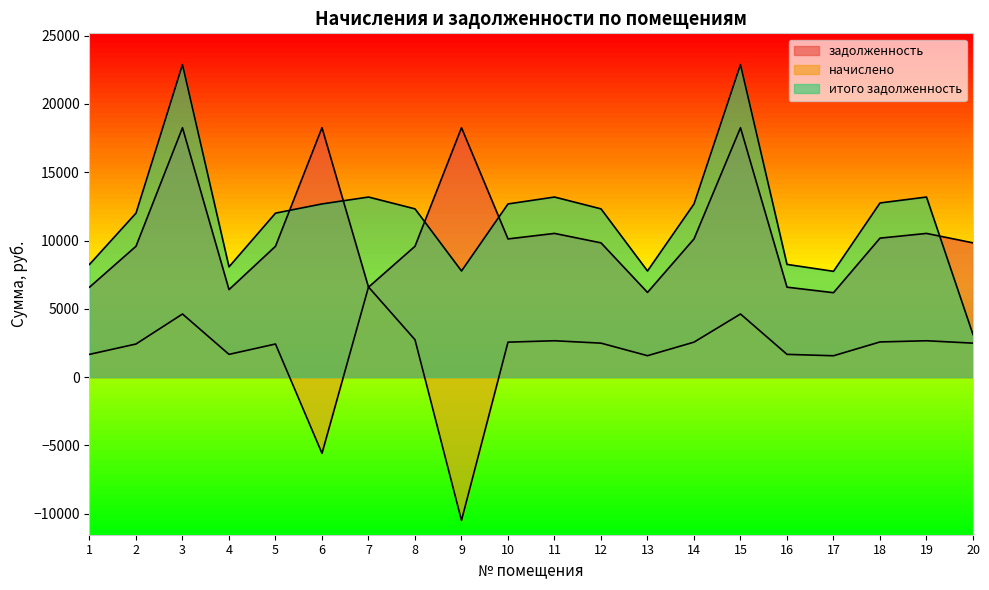

Which category has the lowest value in the задолженность series?

17